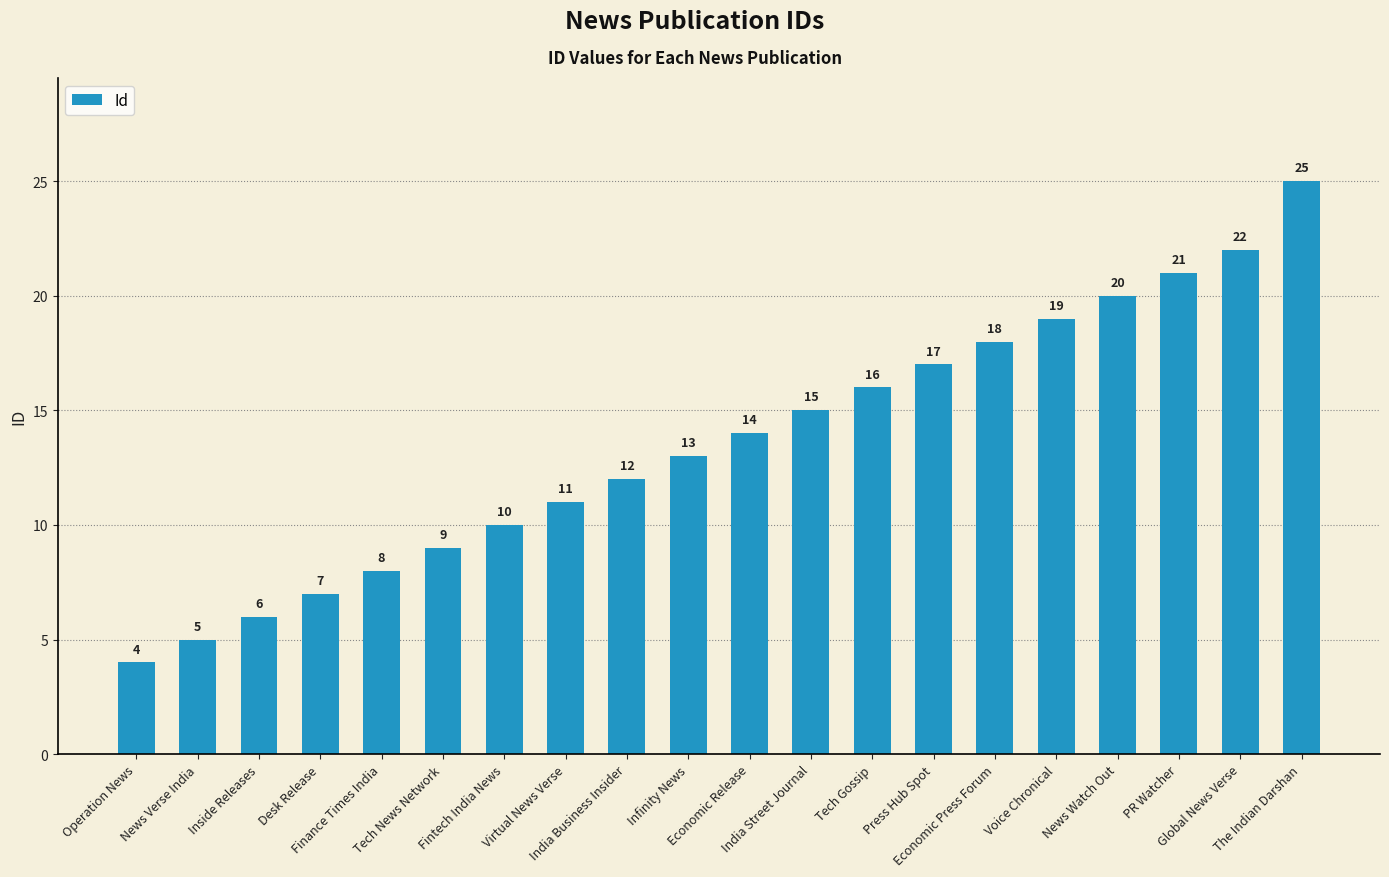

Are the bars horizontal?

No